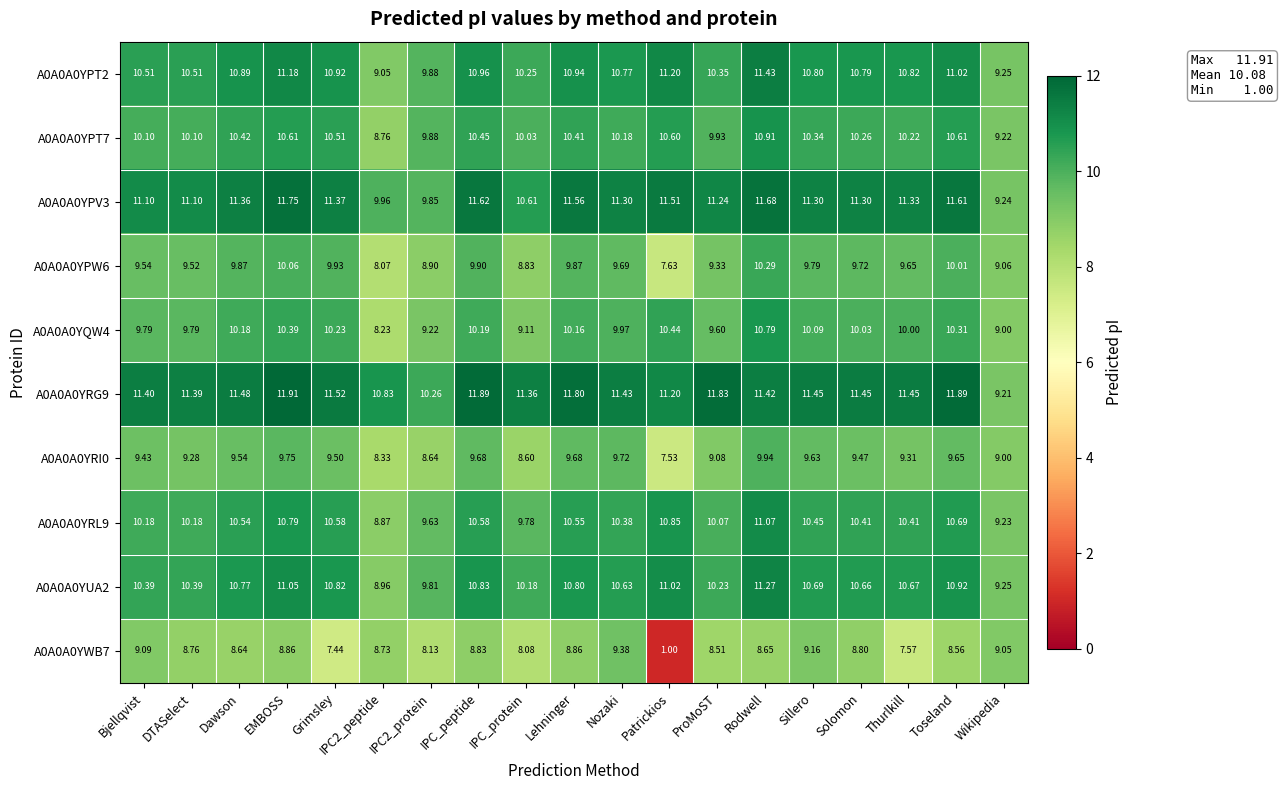

Where does the A0A0A0YPT7 series first go above 10?

Bjellqvist